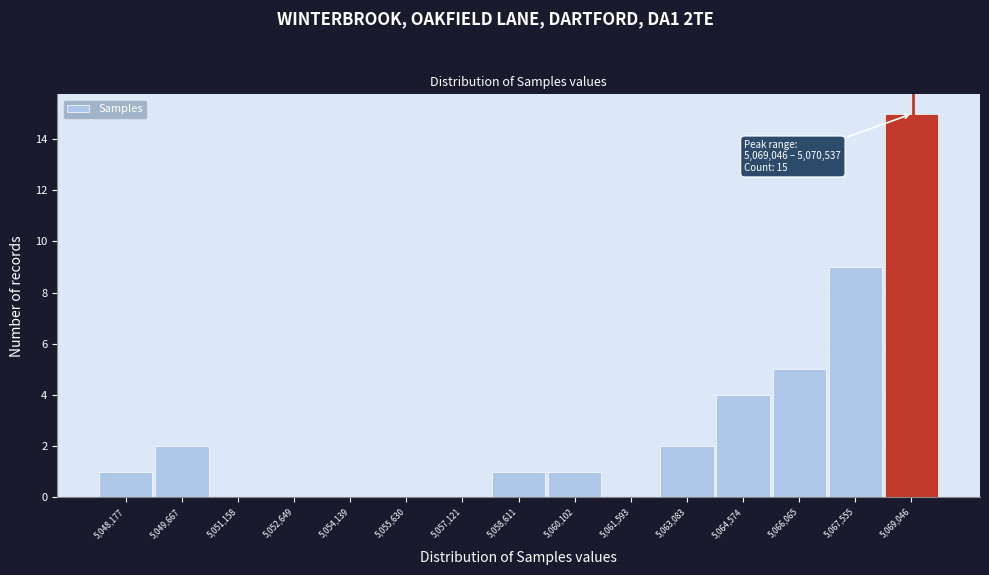

Reading left to right, extract all data points from this chart.

5,048,177=1	5,049,667=2	5,051,158=0	5,052,649=0	5,054,139=0	5,055,630=0	5,057,121=0	5,058,611=1	5,060,102=1	5,061,593=0	5,063,083=2	5,064,574=4	5,066,065=5	5,067,555=9	5,069,046=15